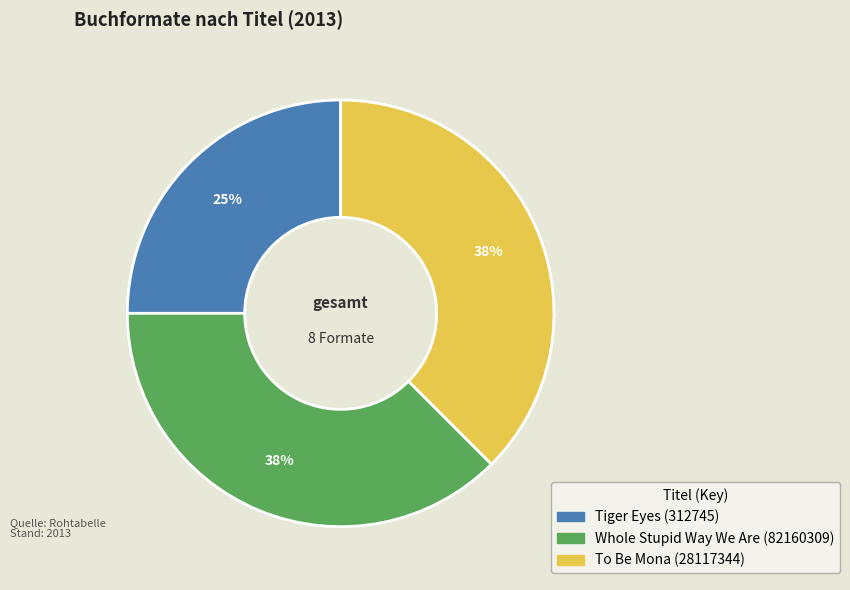

How many segments does this pie chart have?

3